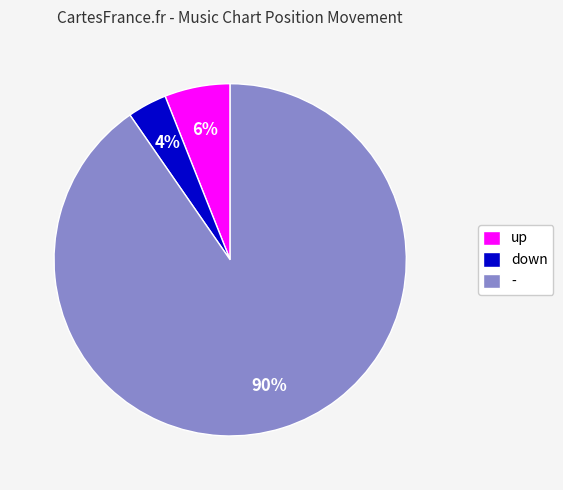

Rank the categories by value from lowest to highest.

down, up, -